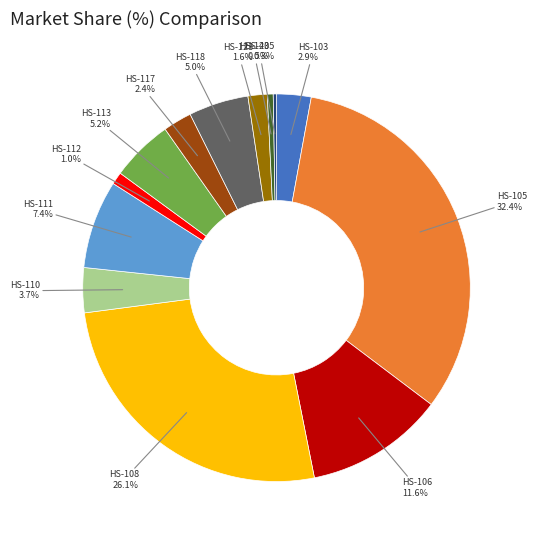

What is the largest slice in the pie chart?

HS-105